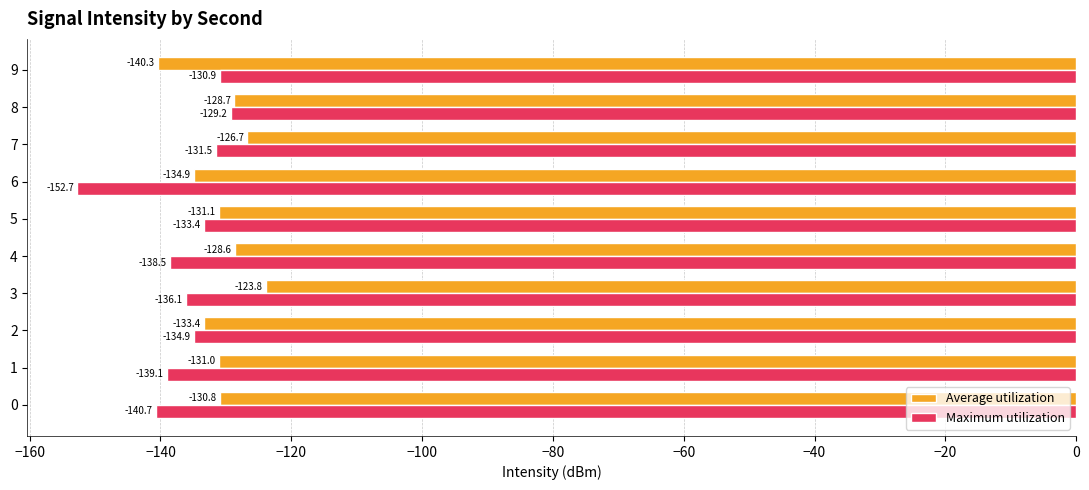

Is it true that Average utilization equals -193.4 at 5?

False